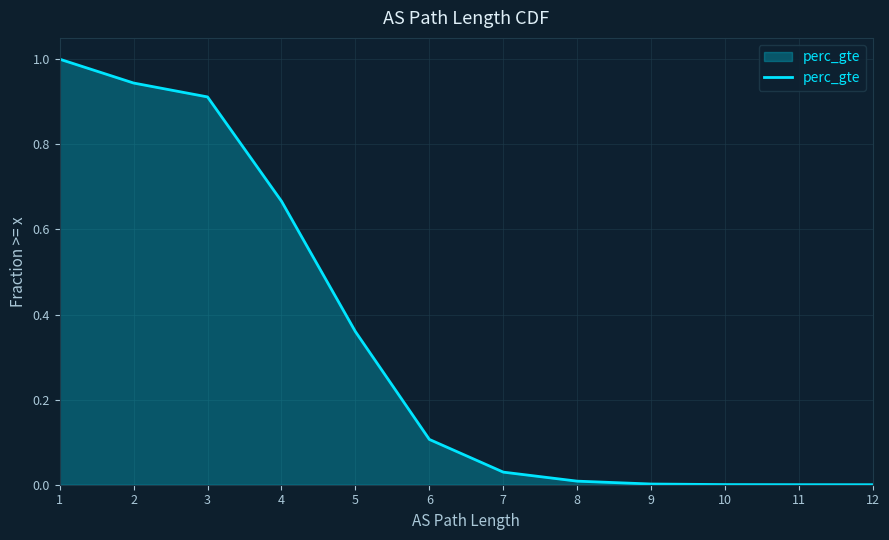

What is the difference between the maximum and minimum values?

1.0